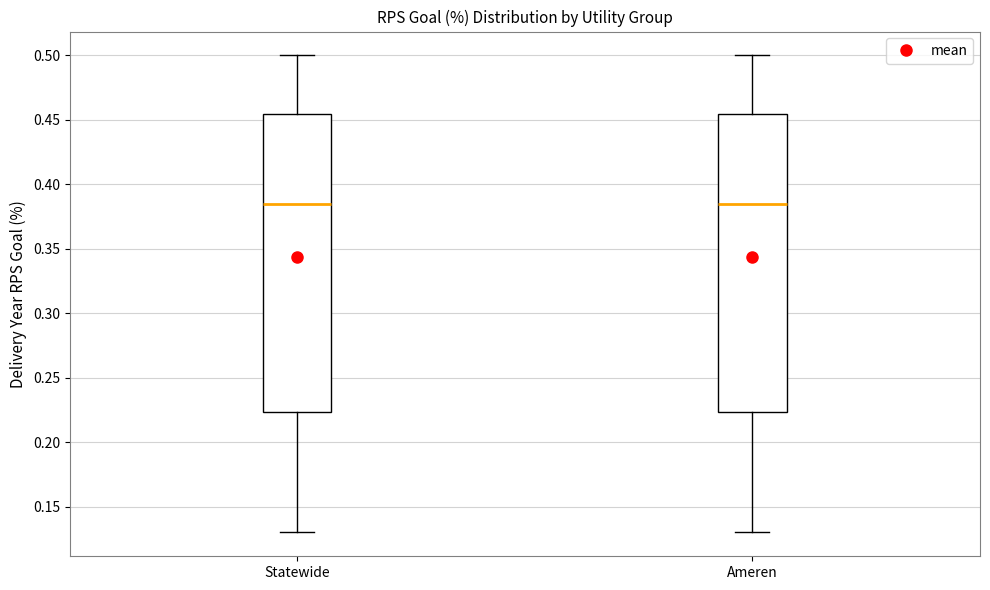

Reading left to right, transcribe this box plot: for each box, give where its median line is, the range the box spans, and where its two whiskers end, as read against the y-axis. The values are not printed on the chart, so give them approximately, as read against the axis.

Statewide: median 0.385, box 0.225 to 0.455, whiskers 0.130 to 0.500
Ameren: median 0.385, box 0.225 to 0.455, whiskers 0.130 to 0.500